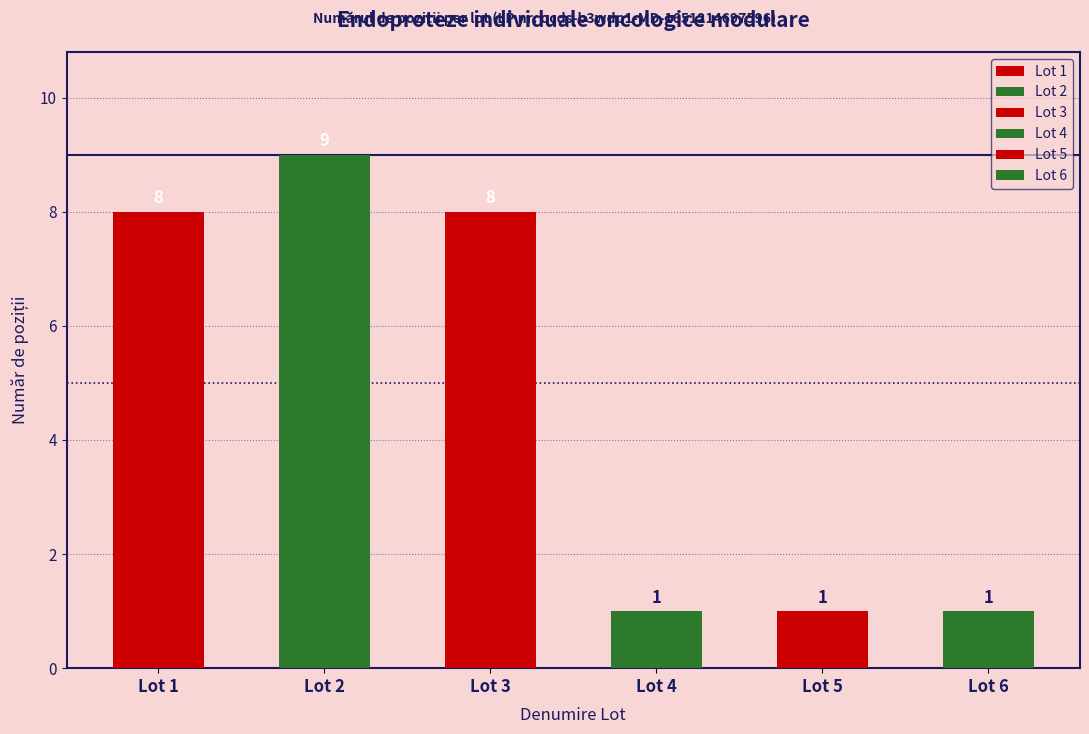

Which series has the largest total across all categories?

Lot 2